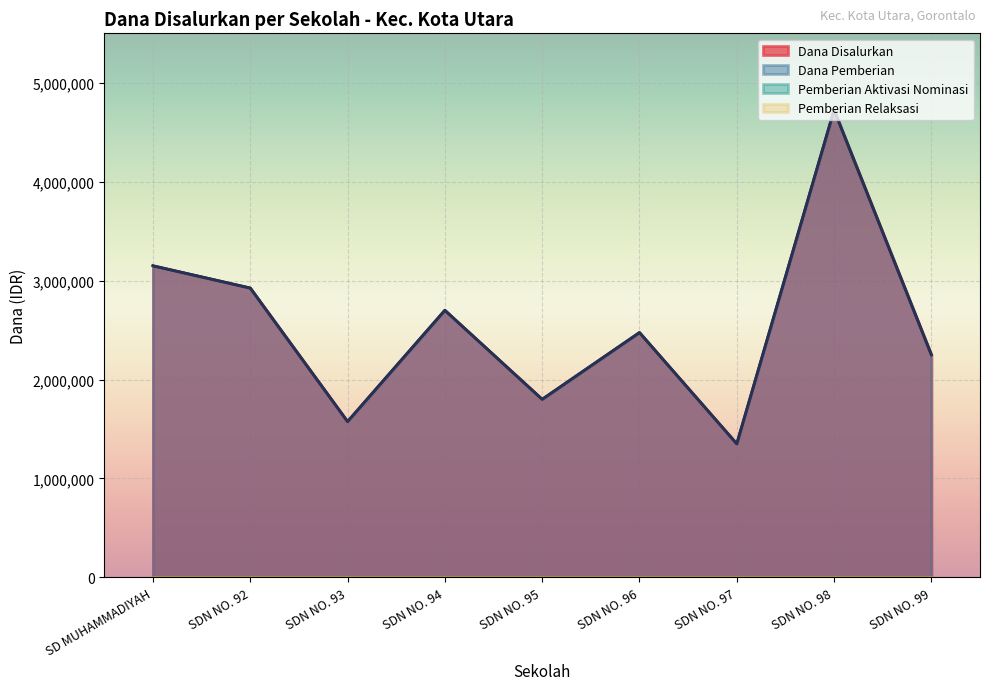

Between SD MUHAMMADIYAH and SDN NO. 98, which series saw the biggest shift?

Dana Disalurkan